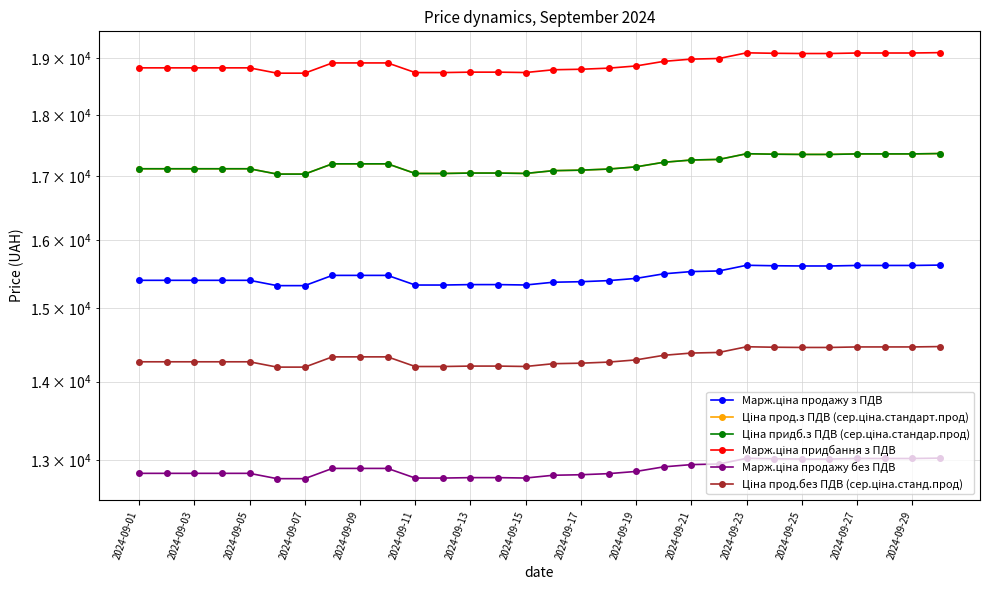

What is the value of the Марж.ціна продажу з ПДВ point at the 3rd from the left?

15404.5